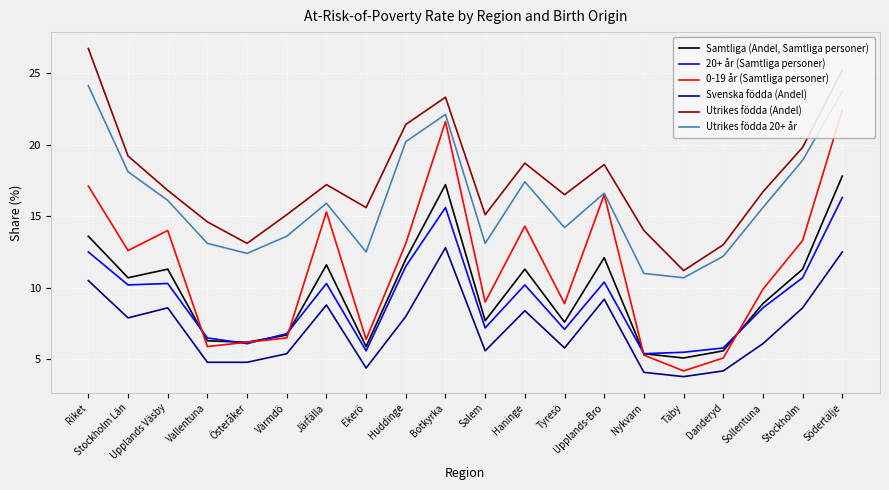

Rank the series at Södertälje from highest to lowest value.

Utrikes födda (Andel), Utrikes födda 20+ år, 0-19 år (Samtliga personer), Samtliga (Andel, Samtliga personer), 20+ år (Samtliga personer), Svenska födda (Andel)